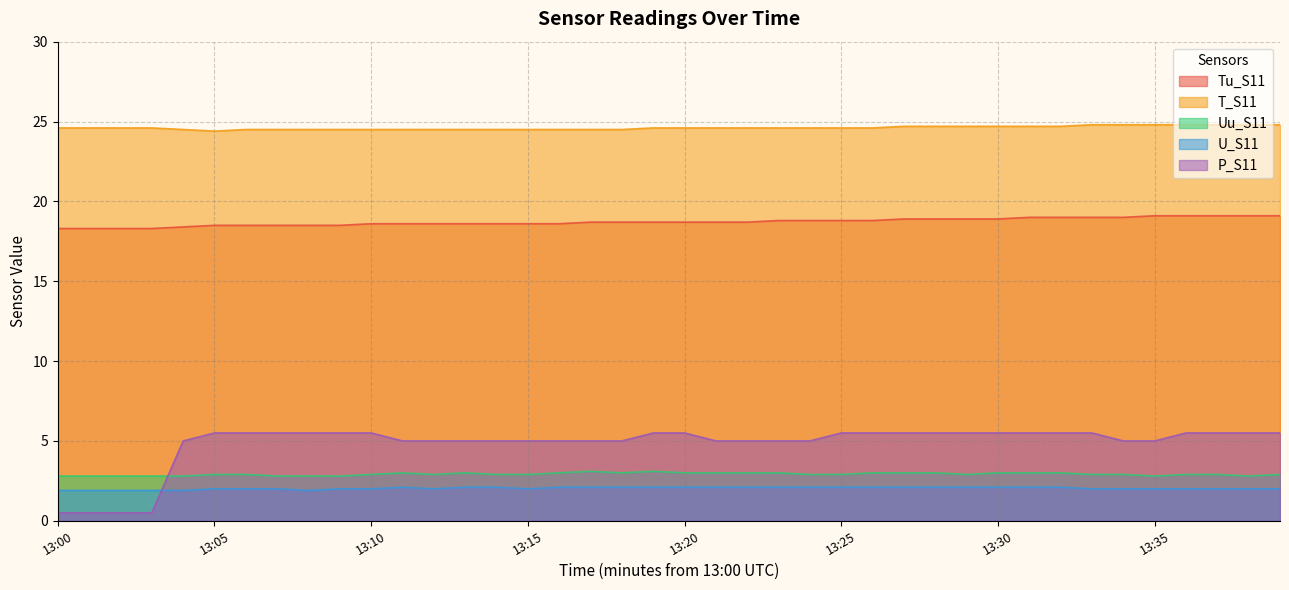

How many lines are shown in the chart?

5